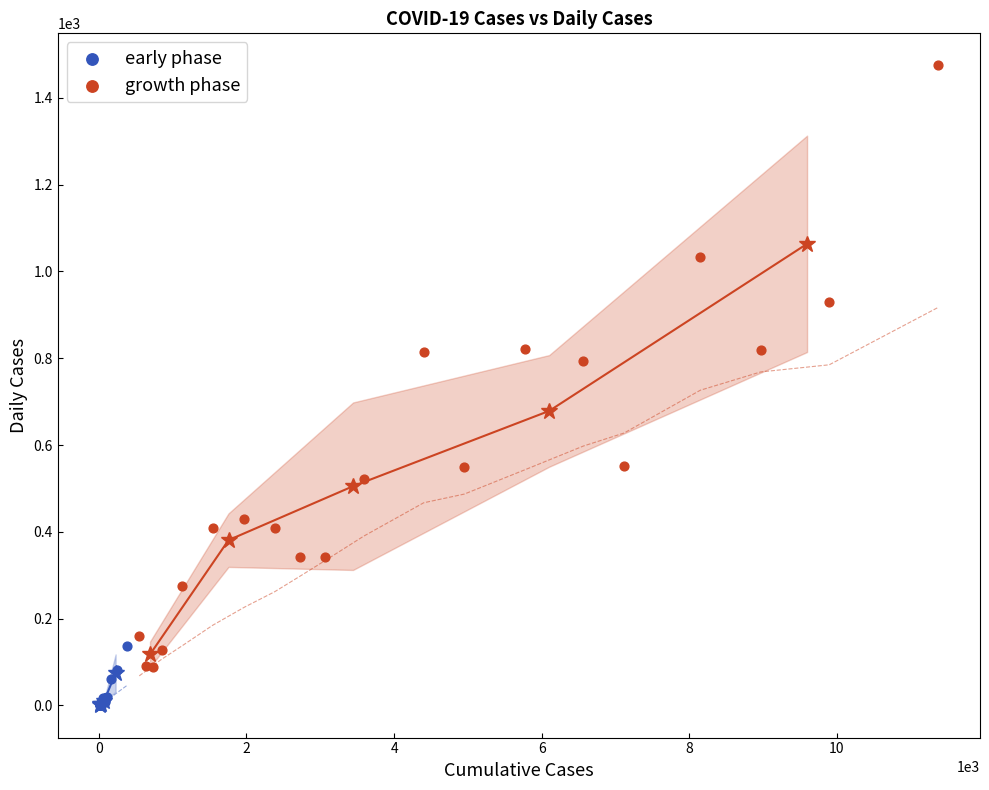

Which series contains the highest Y value?

growth phase